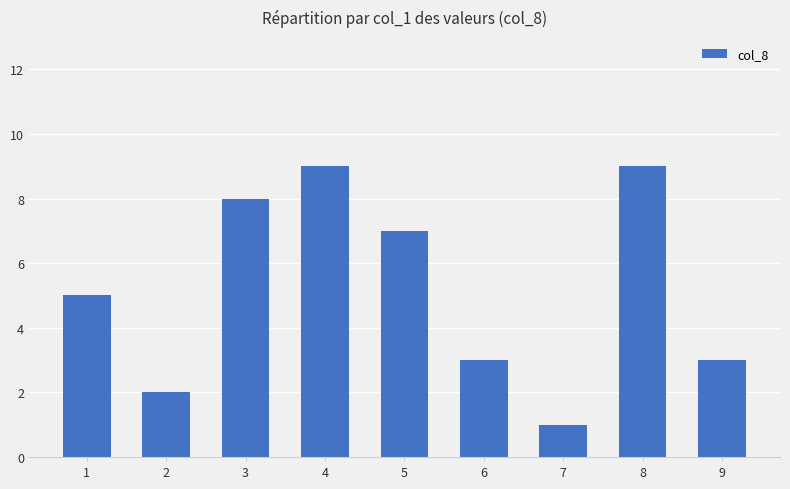

Reading right to left, what are all the values shown in this chart?

9=3	8=9	7=1	6=3	5=7	4=9	3=8	2=2	1=5